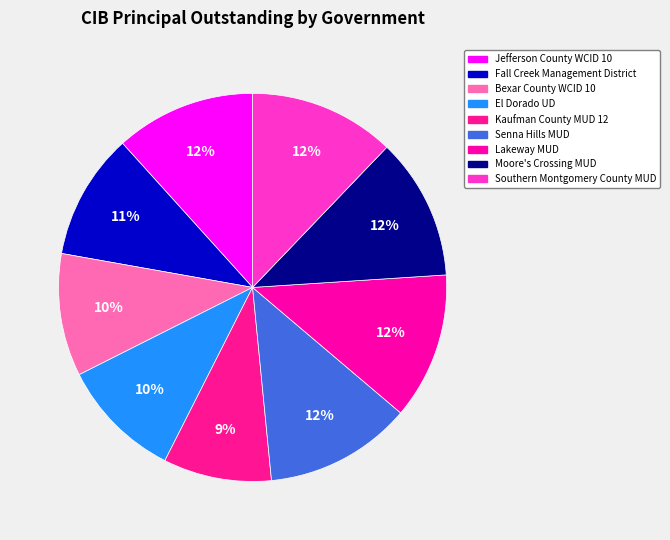

How many segments does this pie chart have?

9